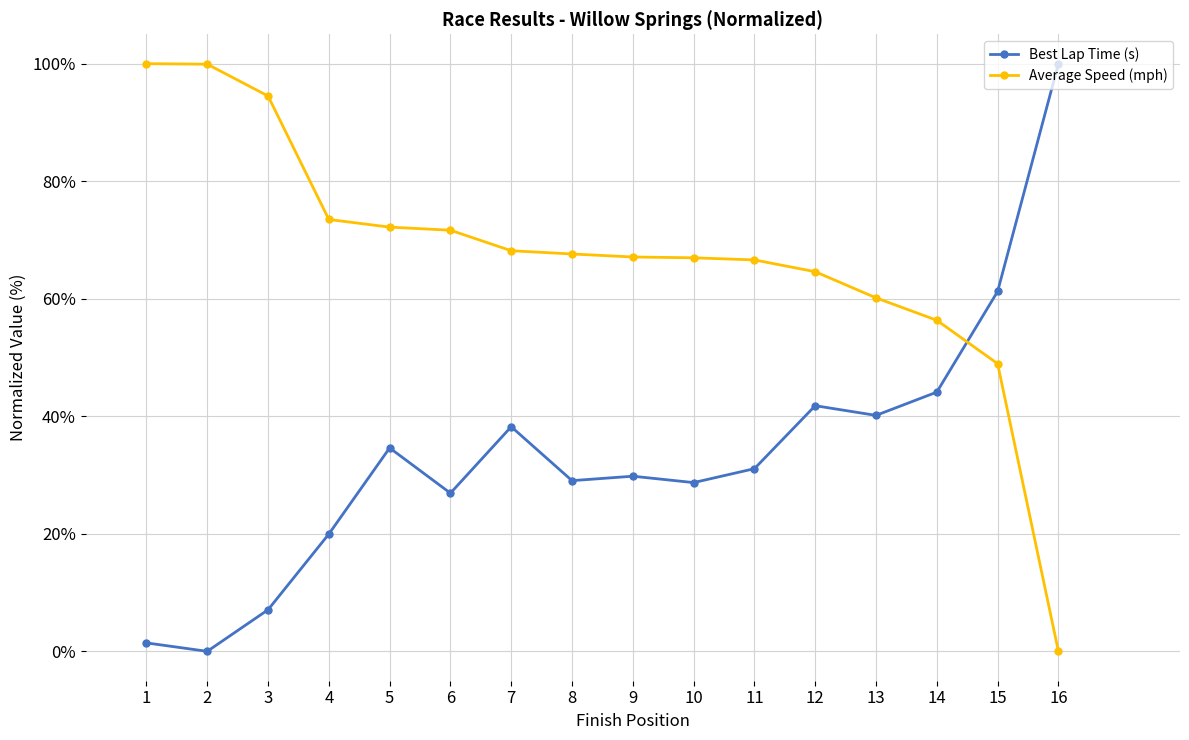

What is the spread (max minus min) of values at 9?

37.3